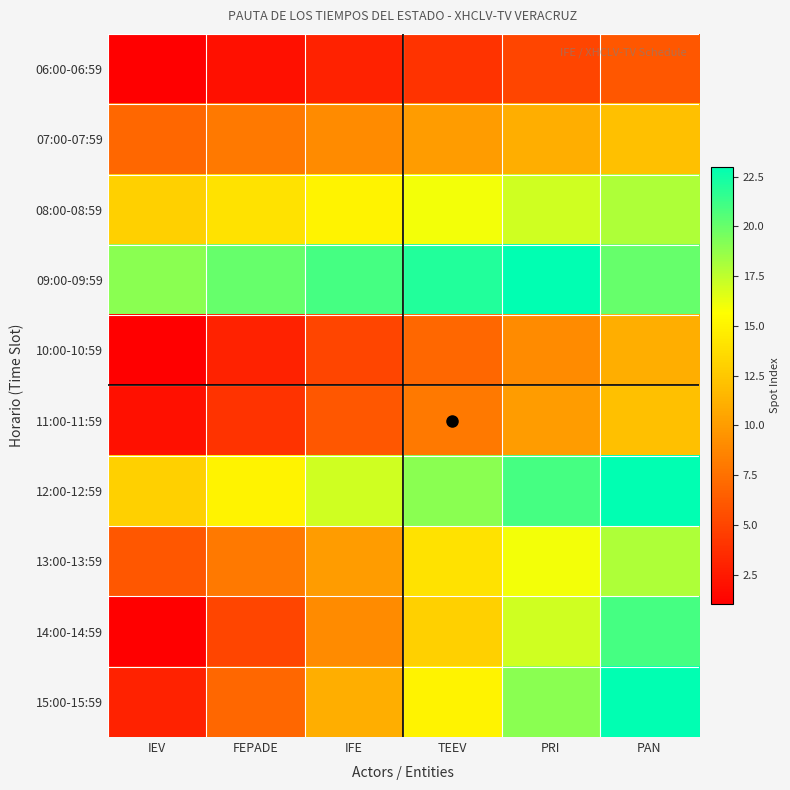

What is the difference between the highest and lowest values at IFE?

18